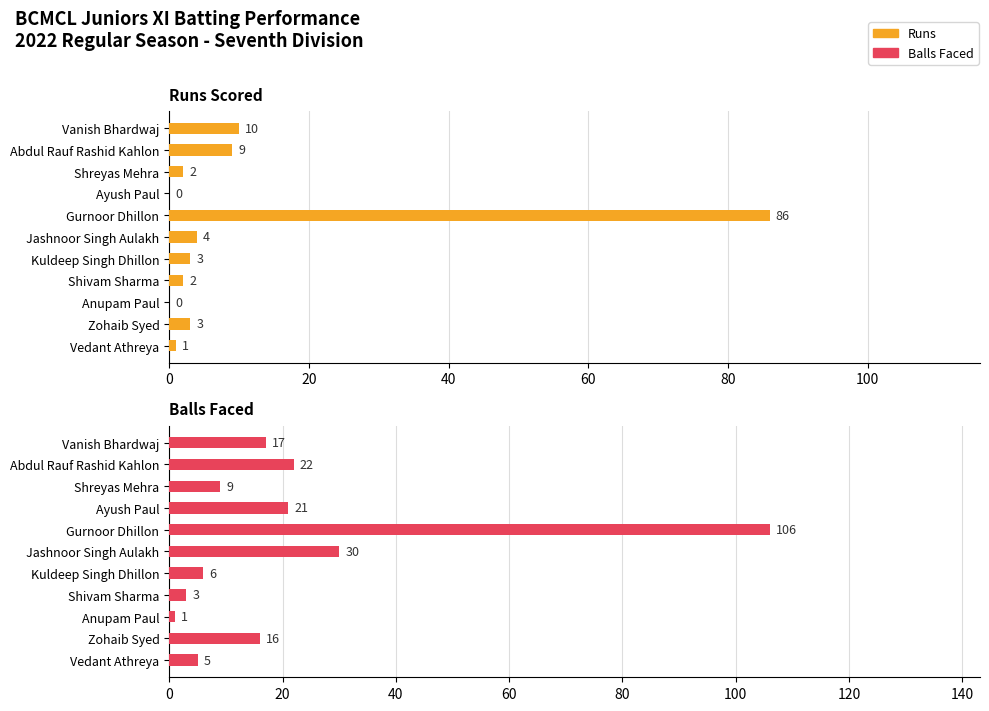

What position from the right is Zohaib Syed?

2